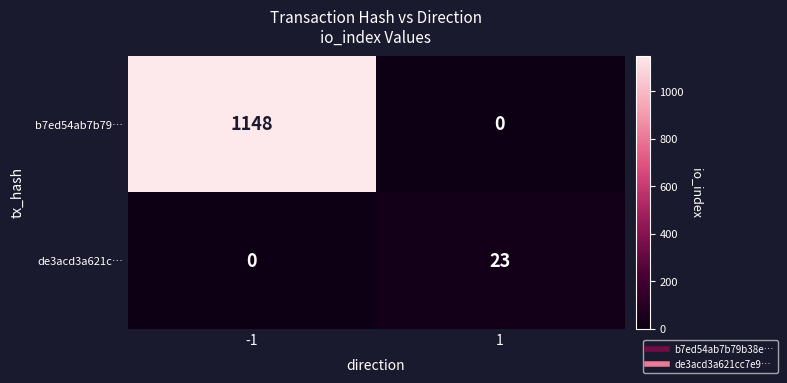

Rank the series by their average value, from highest to lowest.

b7ed54ab7b79…, de3acd3a621c…